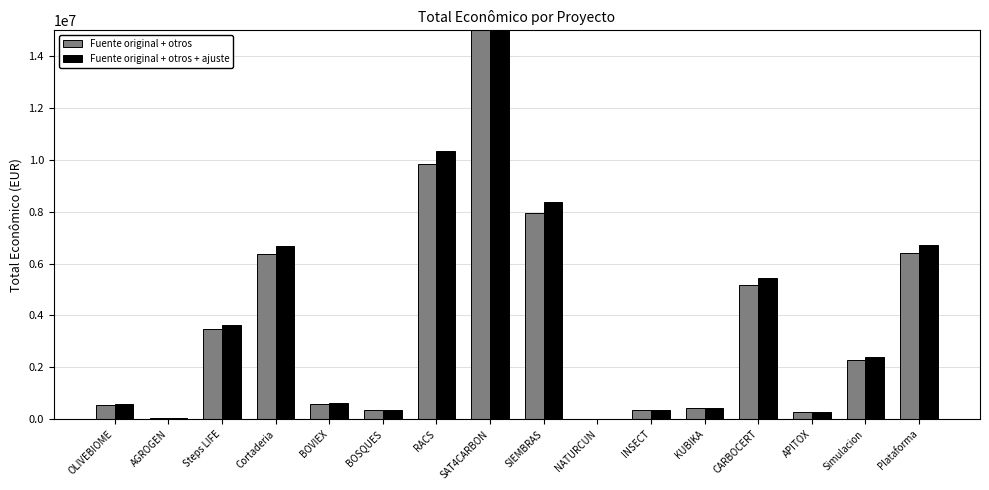

How many values in the Fuente original + otros series exceed 2296067?

7